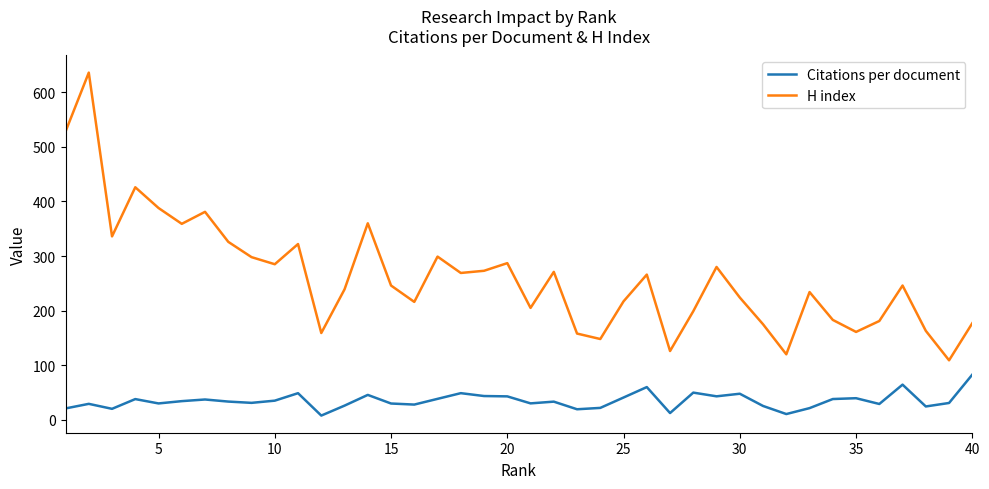

How many lines are shown in the chart?

2